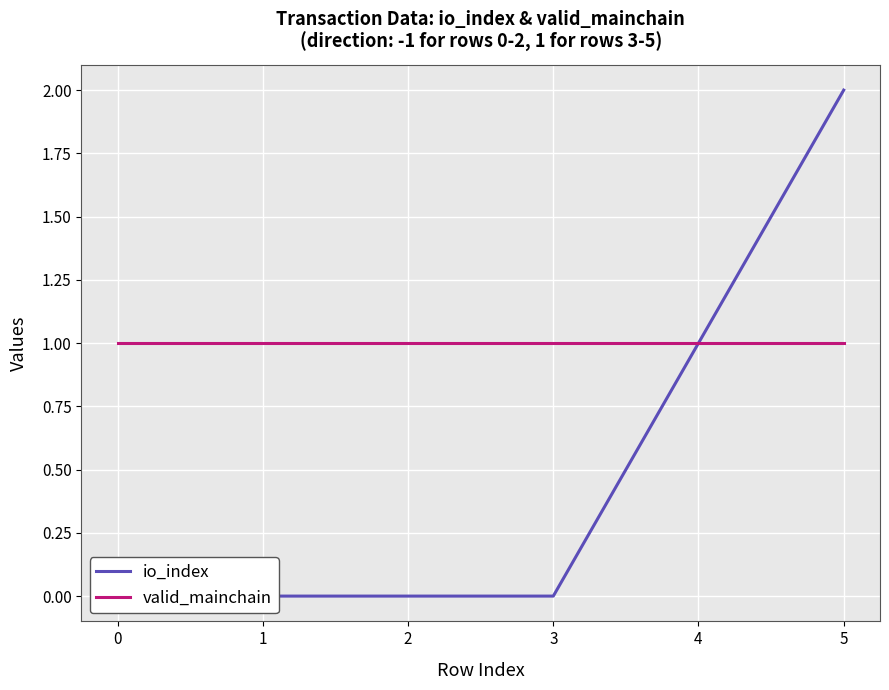

Between 3 and 5, which is larger?

5